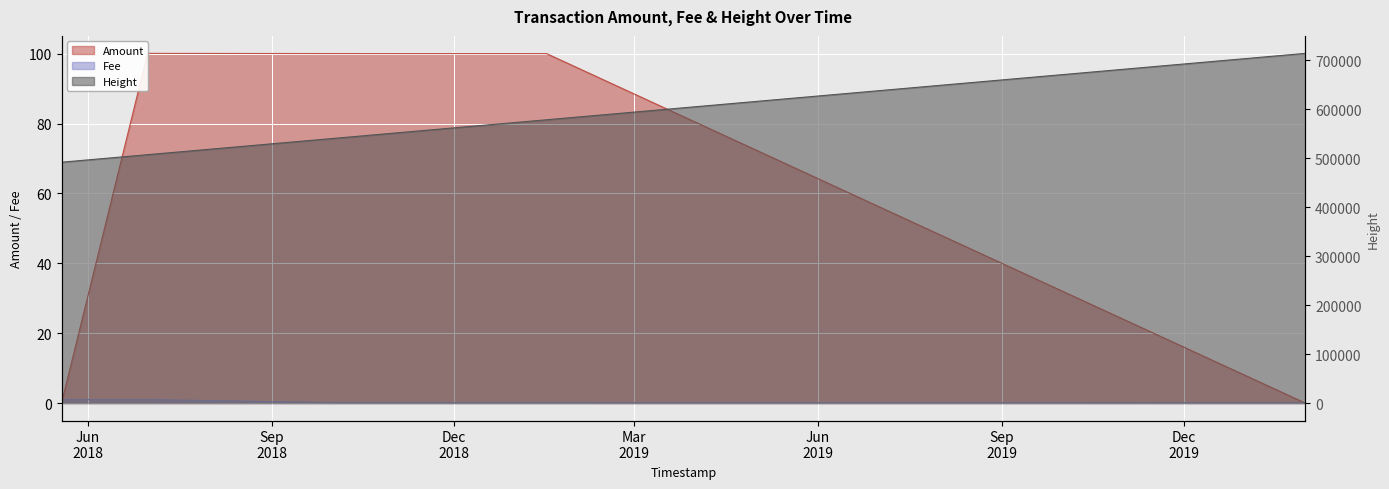

How many interior local valleys does the Amount series have?

1